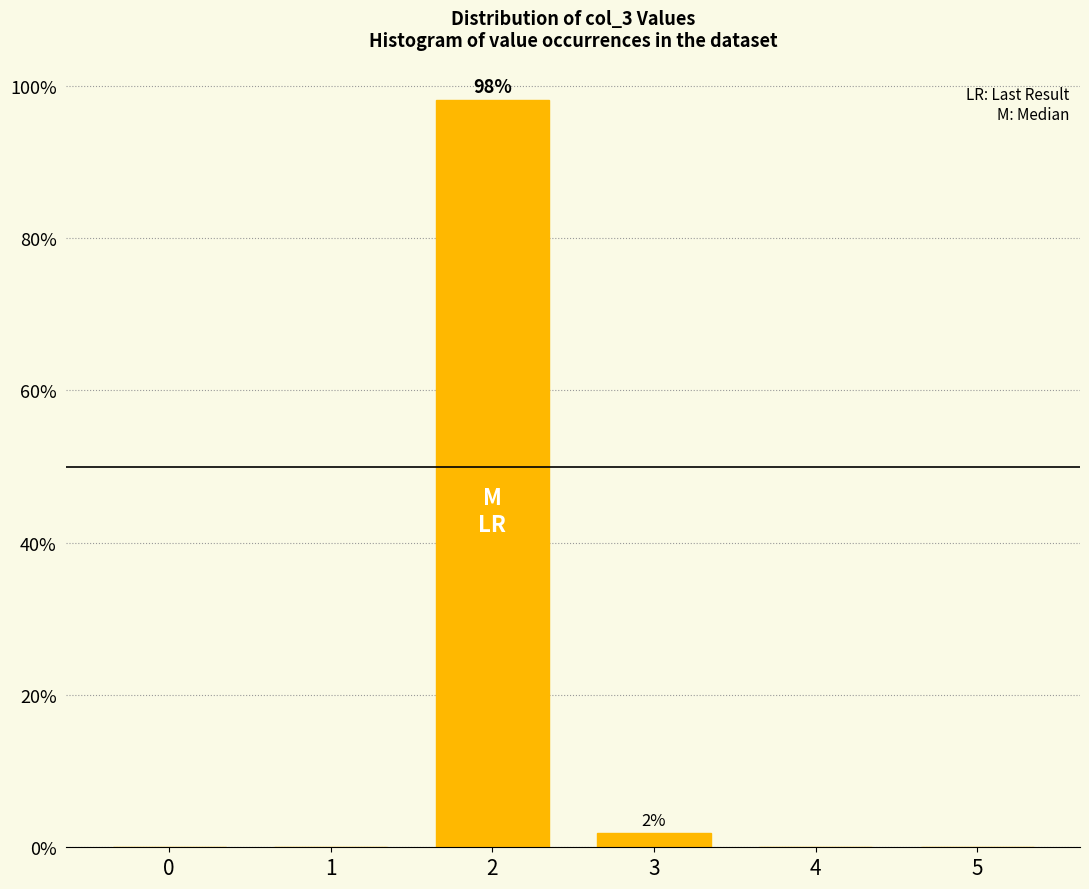

What is the greatest value displayed?

98.1